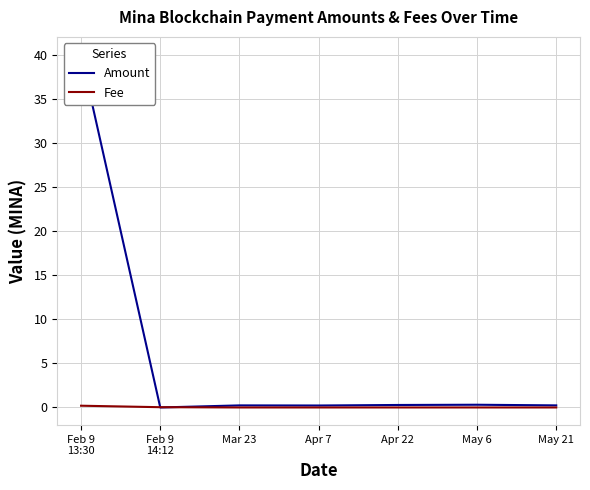

Rank the series by their maximum value, from highest to lowest.

Amount, Fee